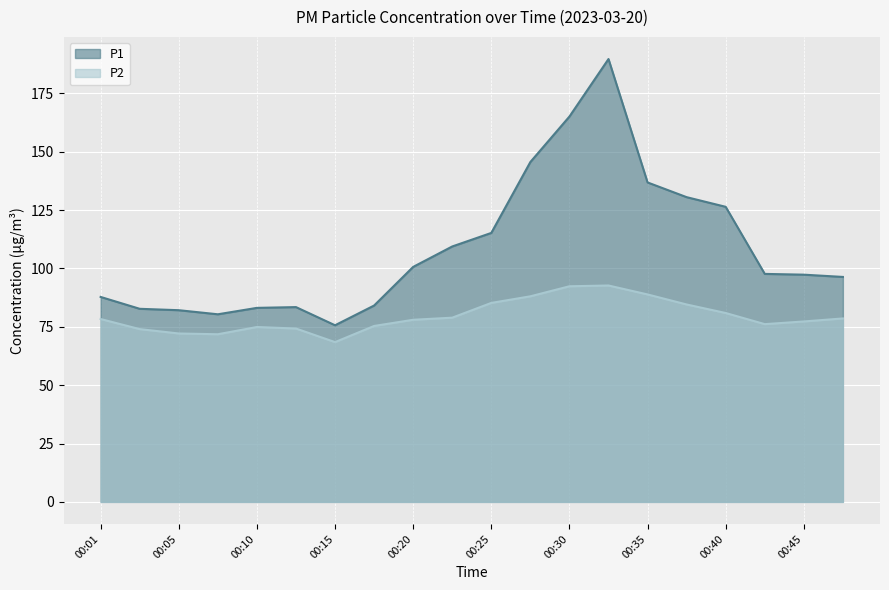

What is the value of the P2 point at the 5th from the left?

74.9